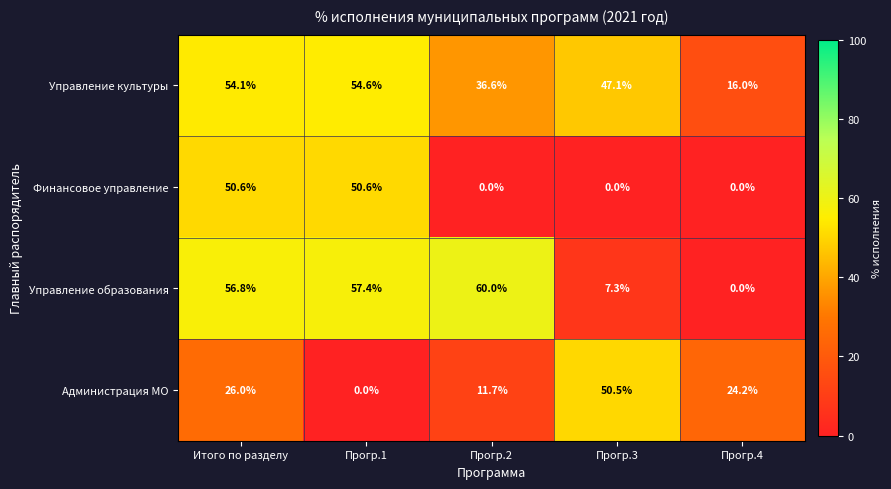

What is the difference between the highest and lowest values at Прогр.2?

60.0